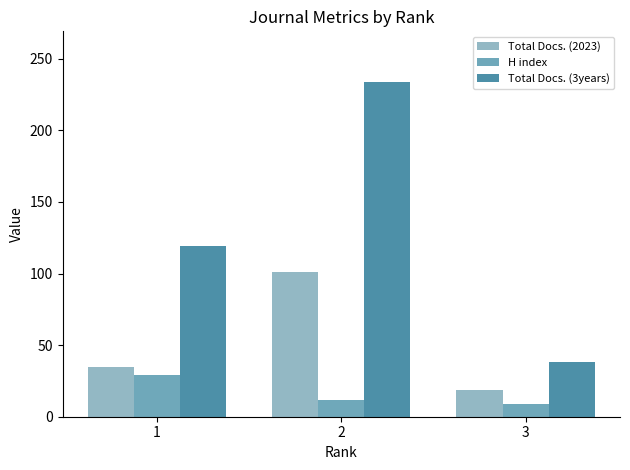

How many values in the Total Docs. (2023) series are below 35?

1